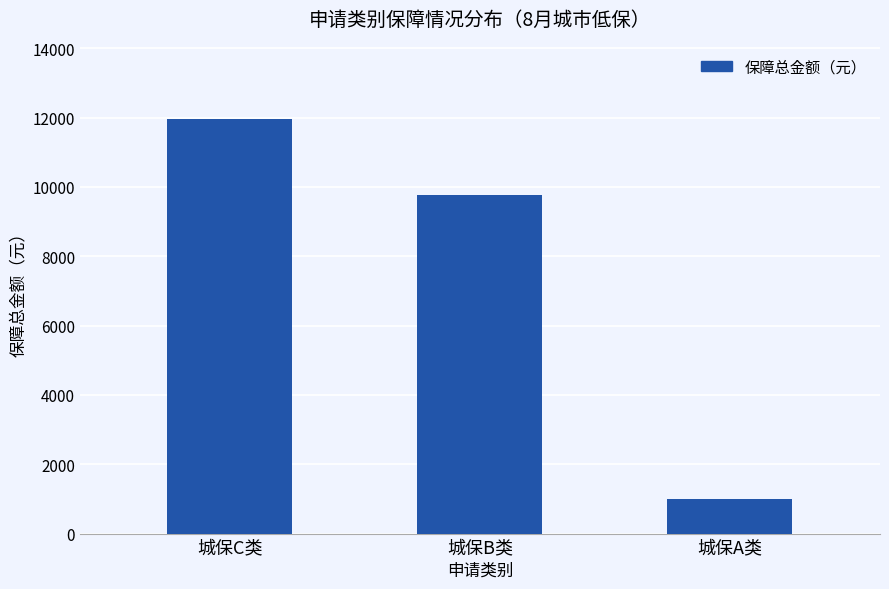

Reading right to left, transcribe all the data shown in this chart.

城保A类=990	城保B类=9760	城保C类=11960